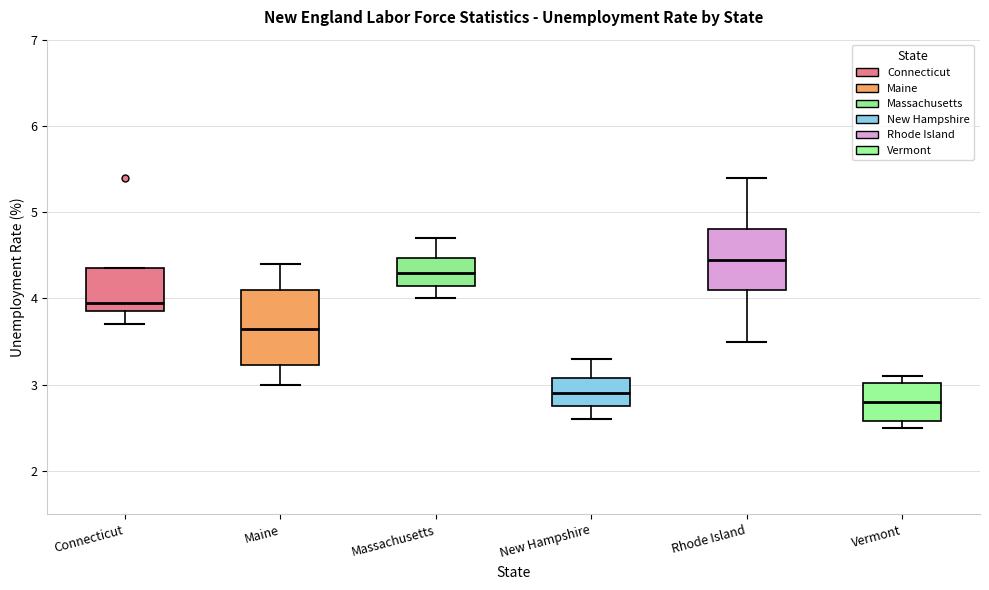

Comparing the boxes themselves (not the whiskers), which one is the tallest?

Maine